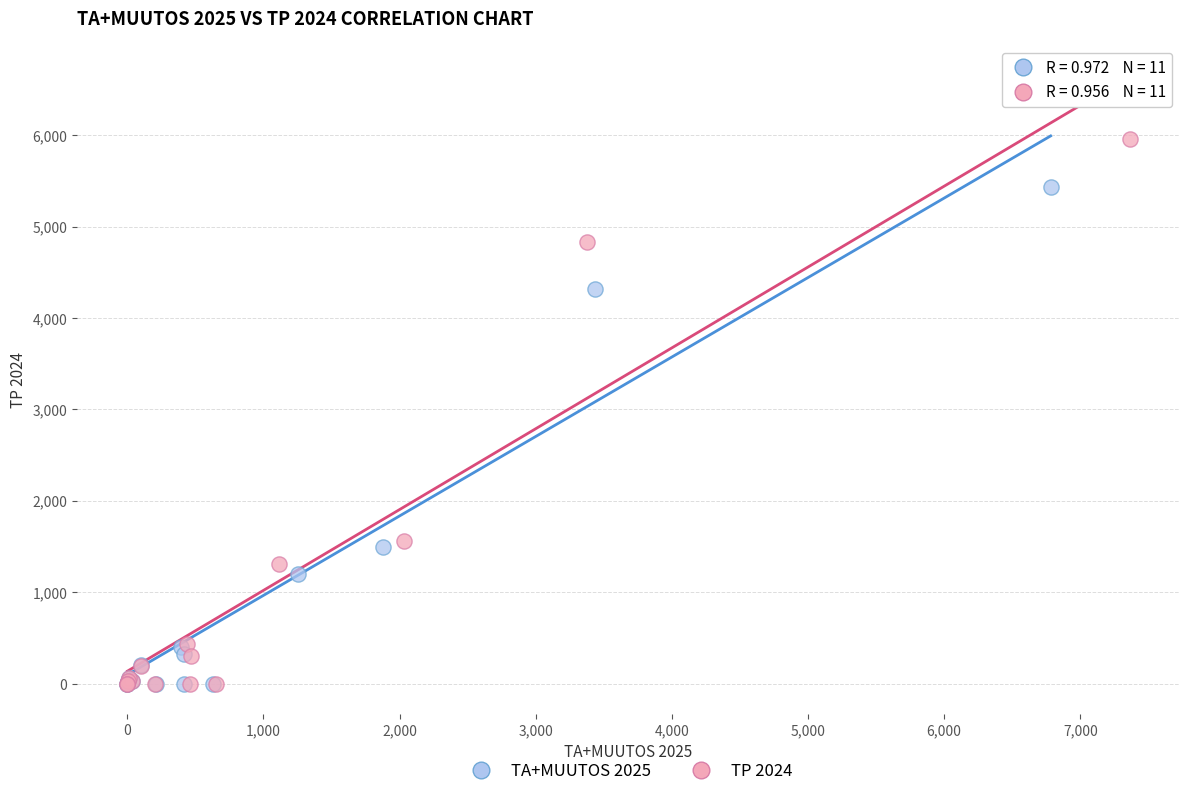

Which series has the largest Y range (max minus min)?

TP 2024